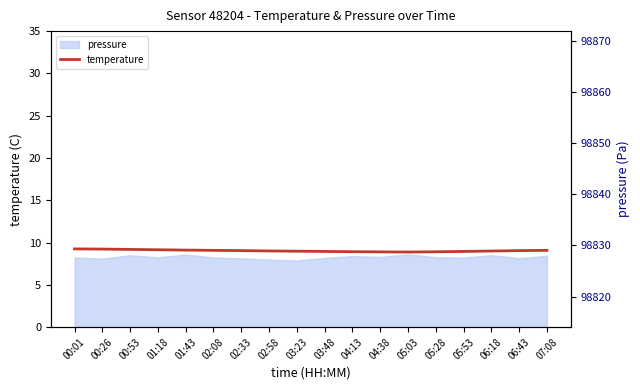

What is the minimum value shown in the chart?

8.9